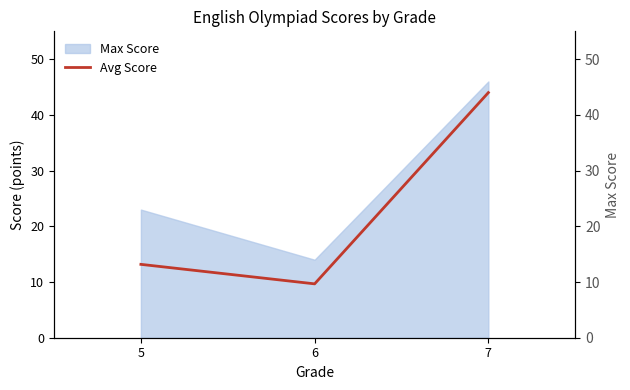

What is the value of the Avg Score point at the 2nd from the left?

9.7